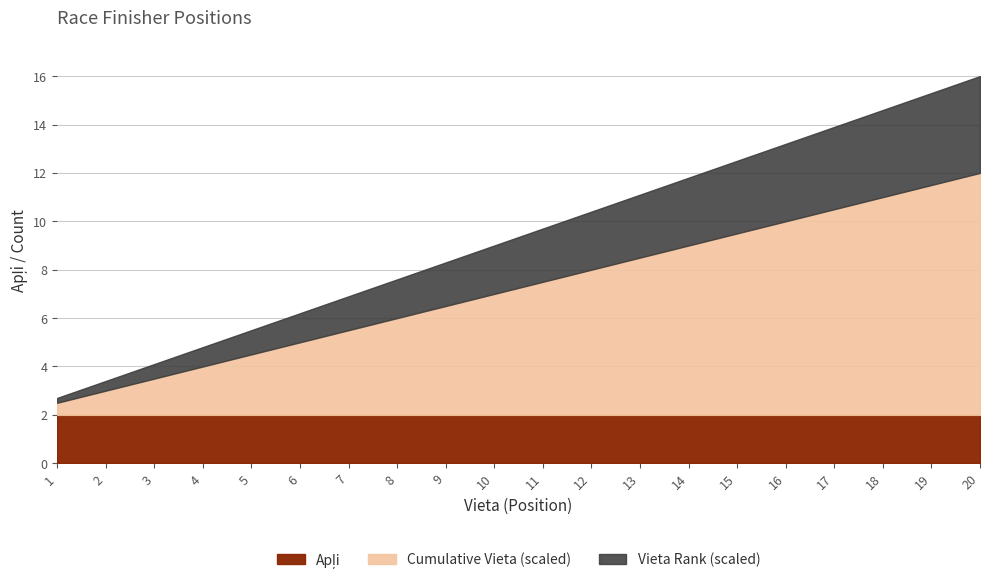

Is it true that Top 20 Finishers (Apļi) equals 3 at 1?

False